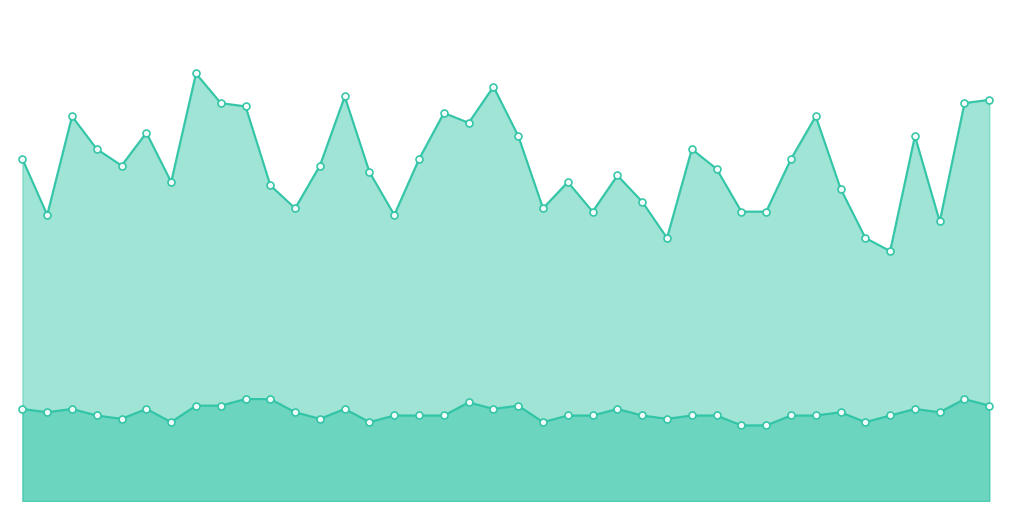

The value of P2 at 17 is 1.4. True or false?

False